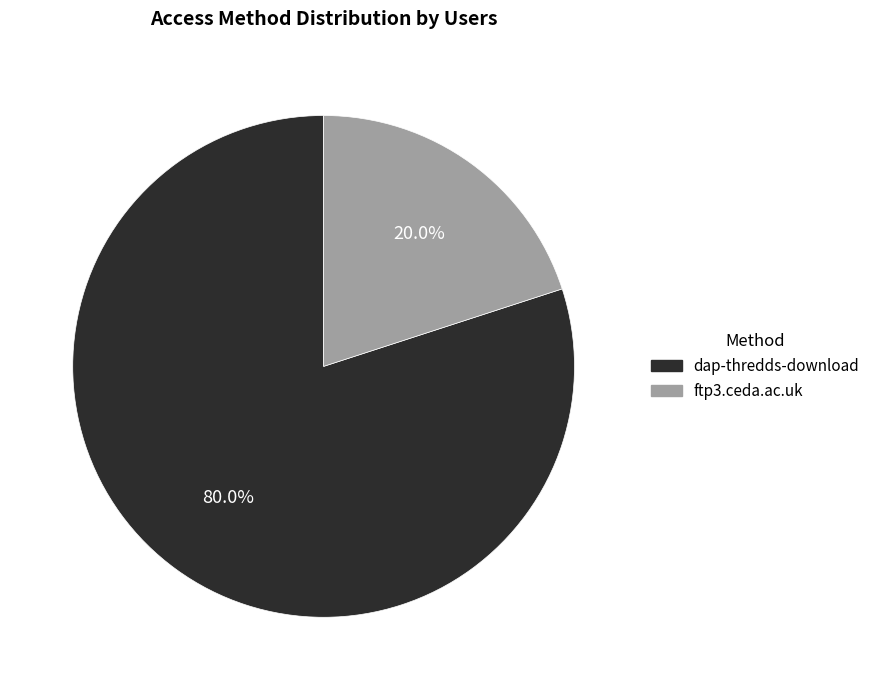

Rank the categories by value from highest to lowest.

dap-thredds-download, ftp3.ceda.ac.uk